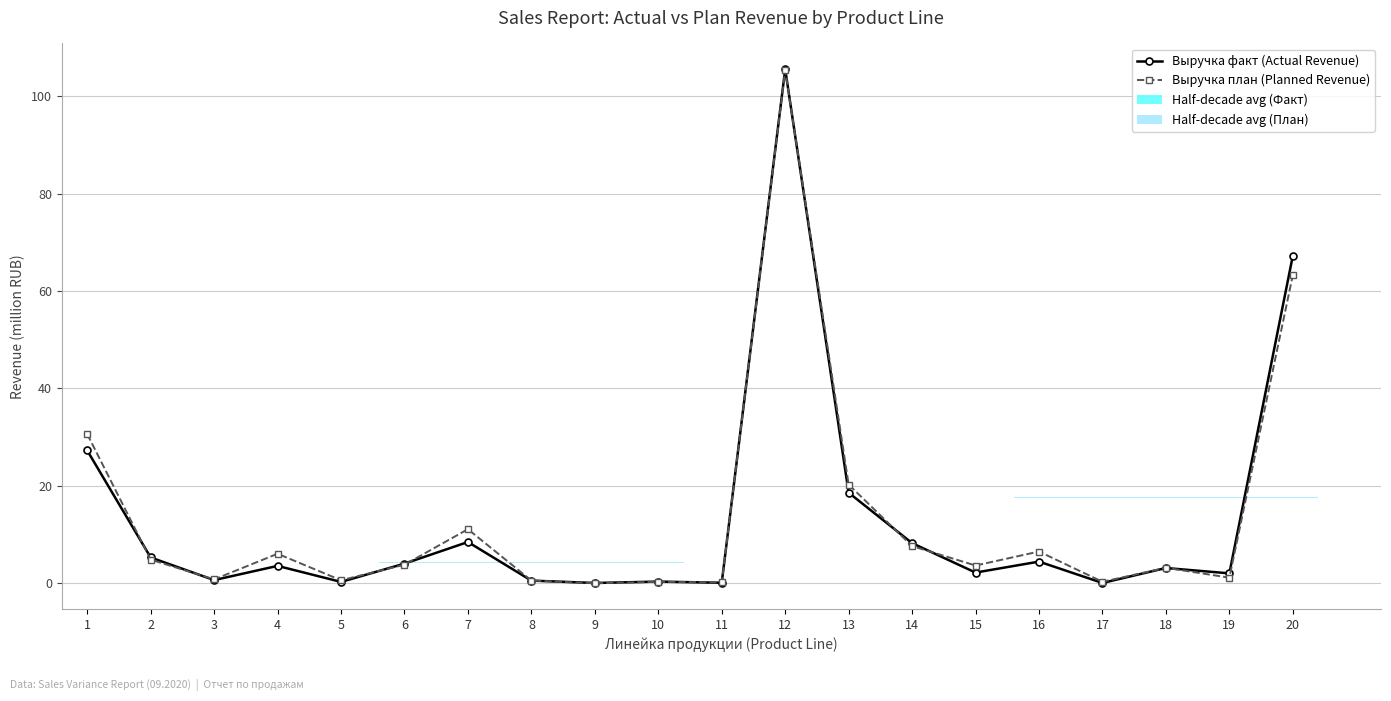

What is the difference between the Выручка факт (Actual Revenue) values at 5 and 19?

1.8